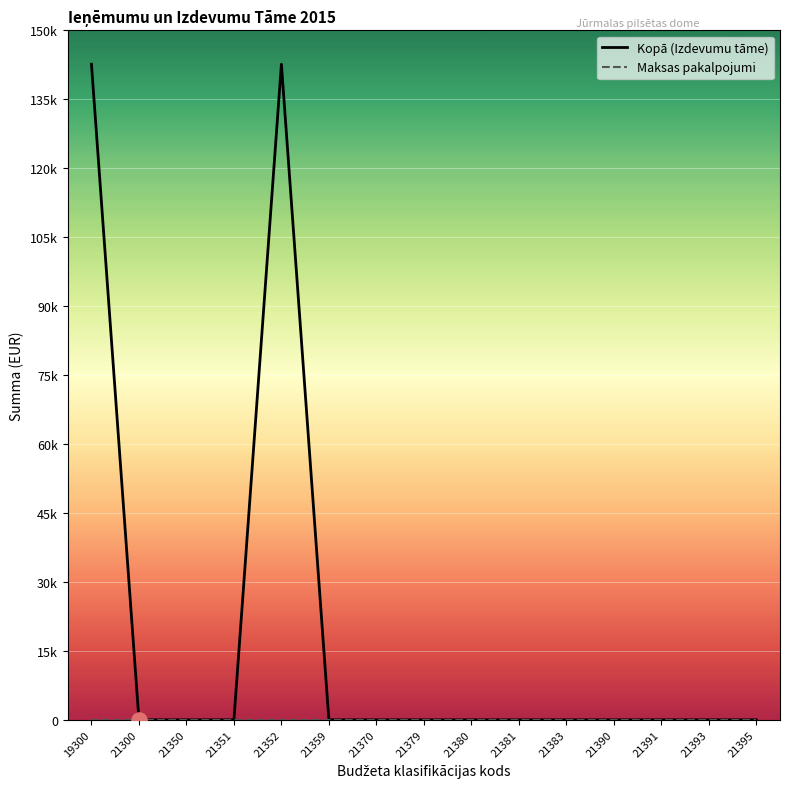

Is the value of Kopā (Izdevumu tāme) at 21352 greater than the value of Maksas pakalpojumi at 21383?

Yes